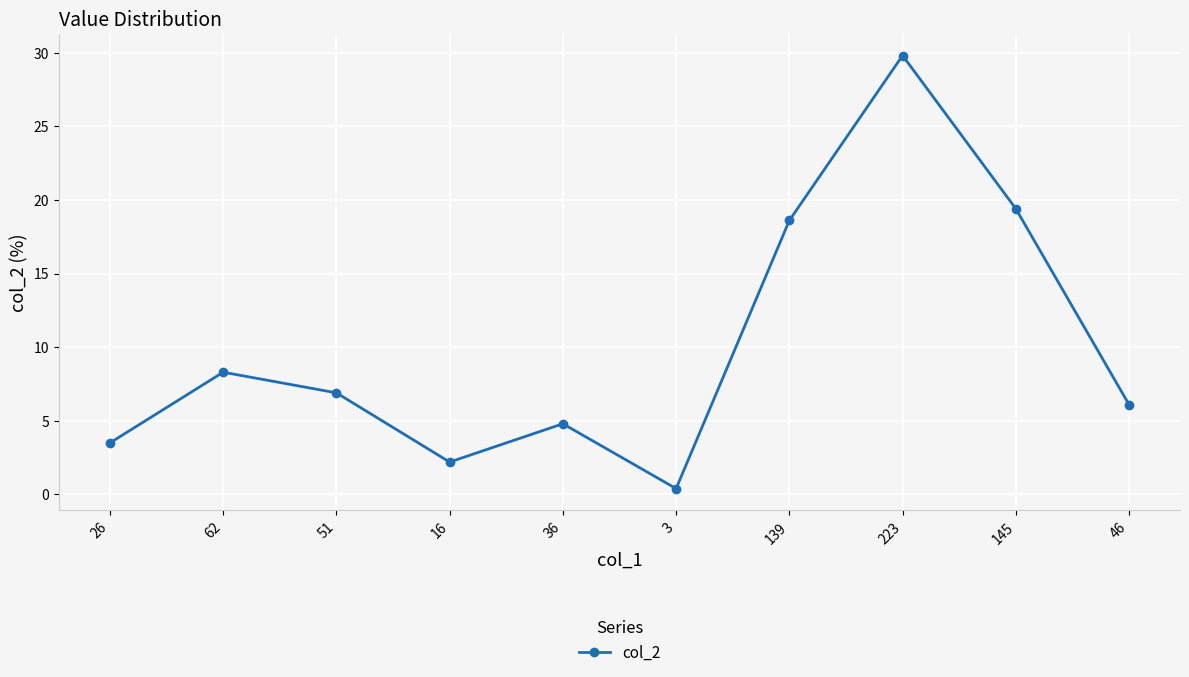

What is the value of the 9th point from the left?

19.4